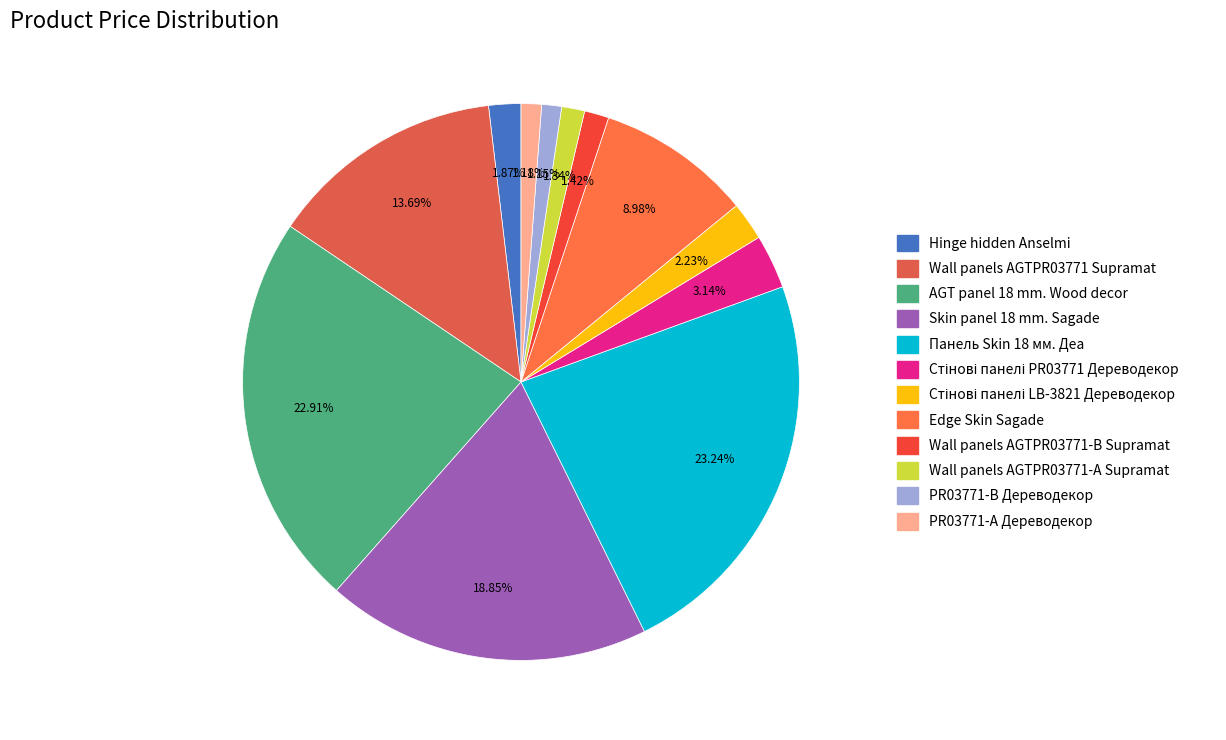

Approximately how many times larger is the value at PR03771-А Дереводекор compared to PR03771-B Дереводекор?

1.0